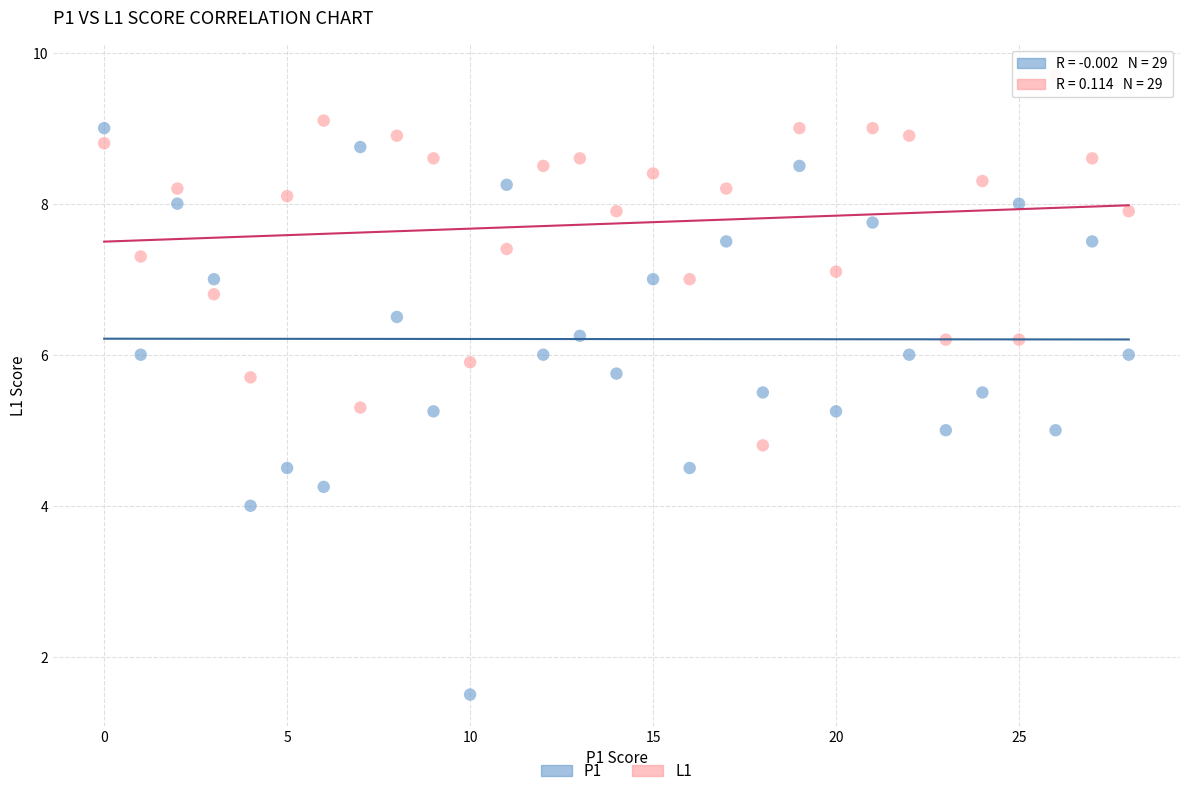

Which series contains the lowest Y value?

P1